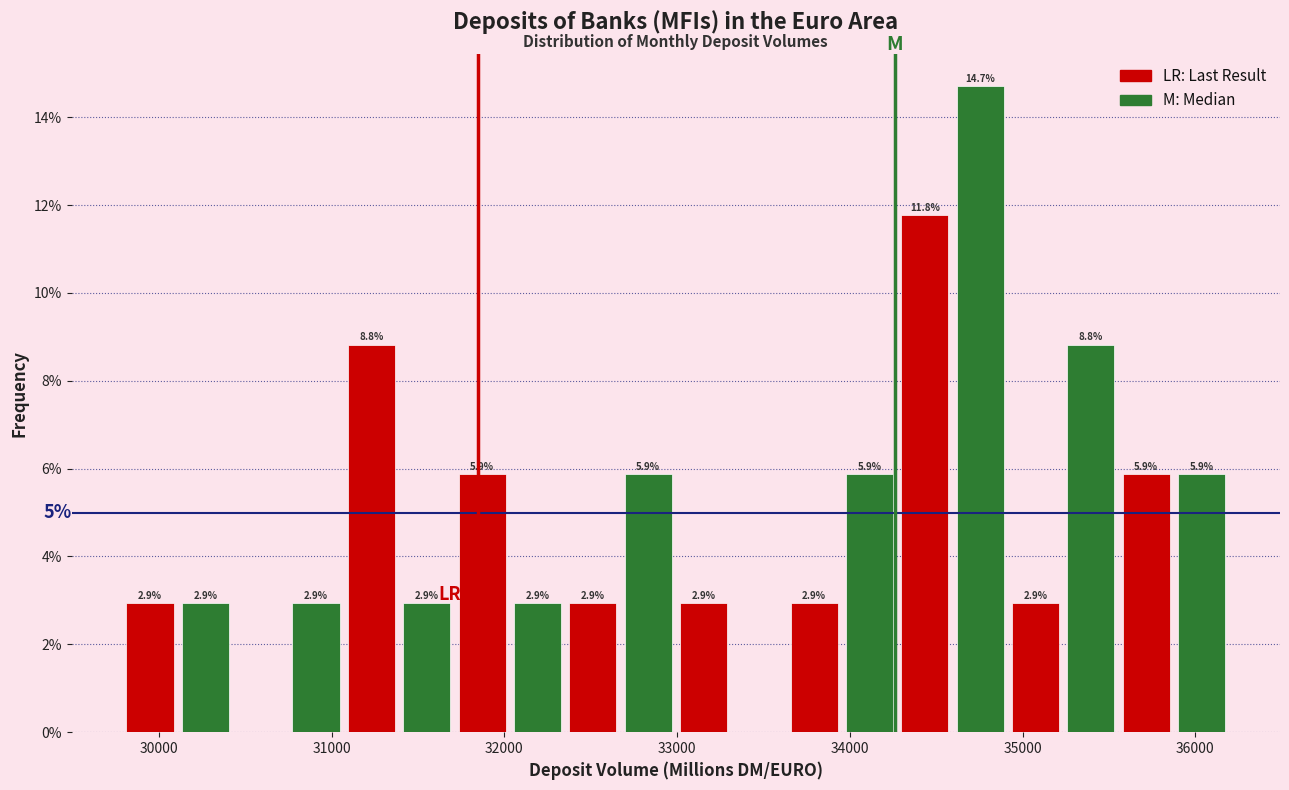

Read against the x-axis, roughly where is the centre of the tallest bar?

34800